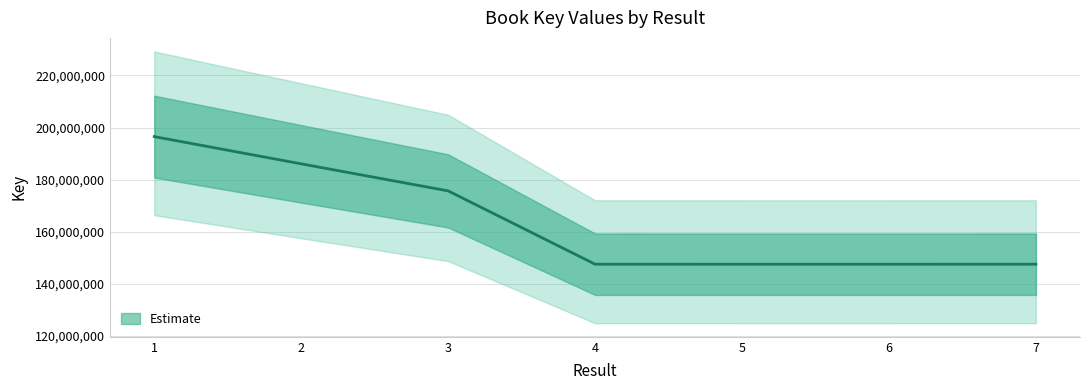

List the labels in order of value, smallest first.

6, 5, 4, 7, 3, 2, 1